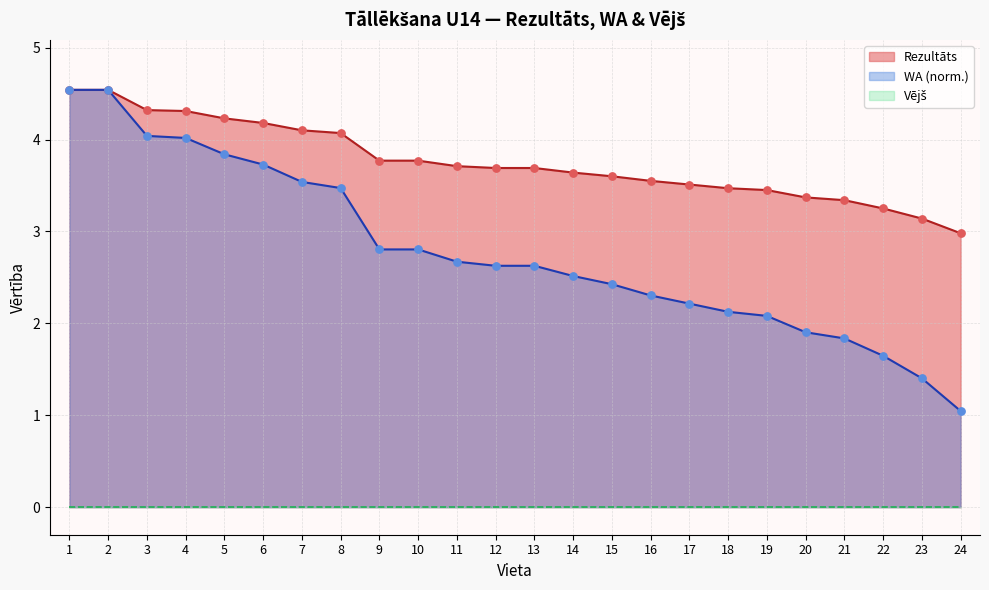

At how many categories does at least one series exceed 3?

23